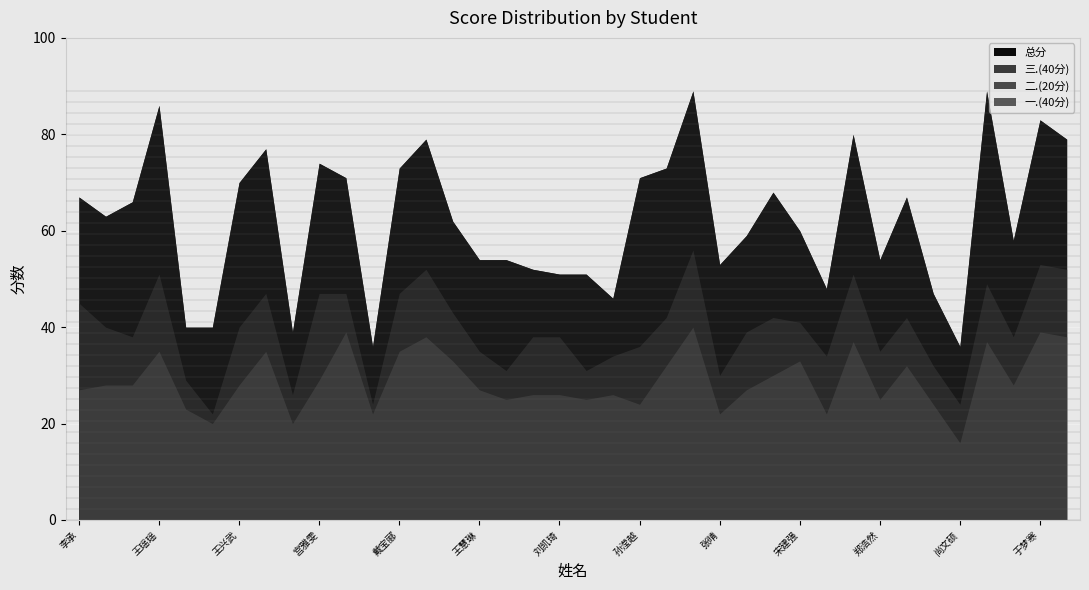

Reading left to right, extract all data points from this chart.

一.(40分): 27	28	28	35	23	20	28	35	20	29	39	22	35	38	33	27	25	26	26	25	26	24	32	40	22	27	30	33	22	37	25	32	24	16	37	28	39	38
二.(20分): 18	12	10	16	6	2	12	12	6	18	8	2	12	14	10	8	6	12	12	6	8	12	10	16	8	12	12	8	12	14	10	10	8	8	12	10	14	14
三.(40分): 22	23	28	35	11	18	30	30	13	27	24	12	26	27	19	19	23	14	13	20	12	35	31	33	23	20	26	19	14	29	19	25	15	12	40	20	30	27
总分: 67	63	66	86	40	40	70	77	39	74	71	36	73	79	62	54	54	52	51	51	46	71	73	89	53	59	68	60	48	80	54	67	47	36	89	58	83	79